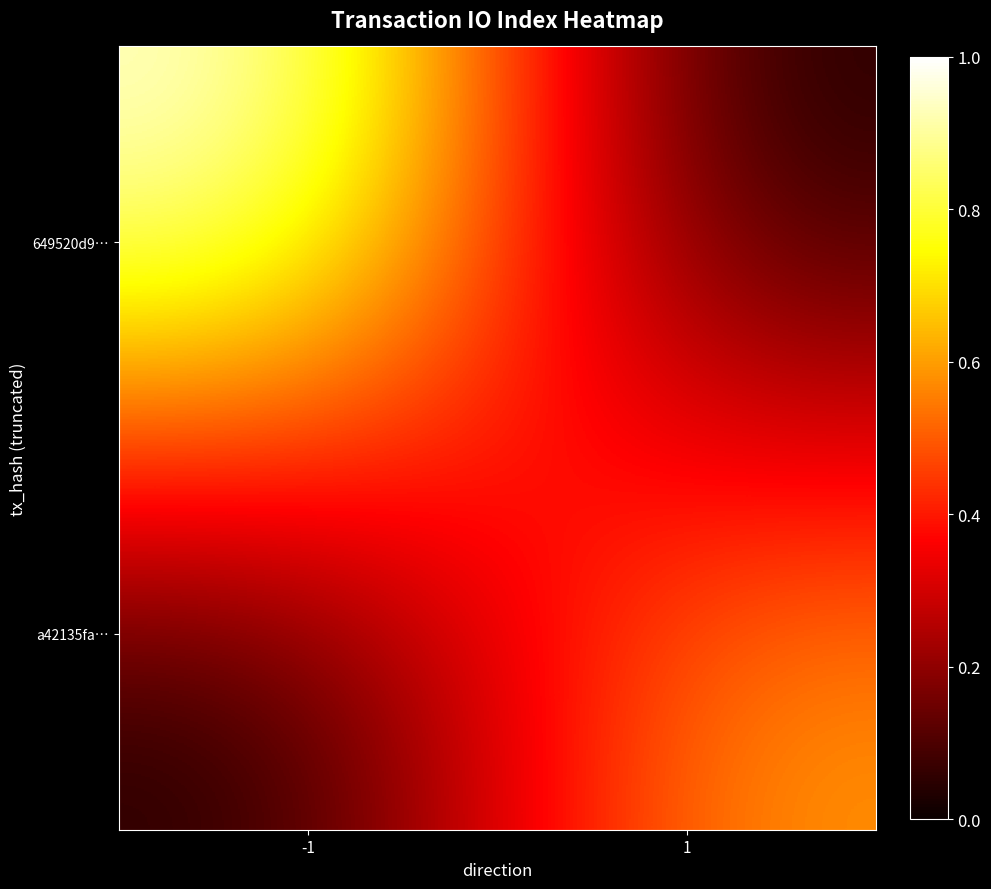

Rank the series at -1 from highest to lowest value.

649520d9…, a42135fa…